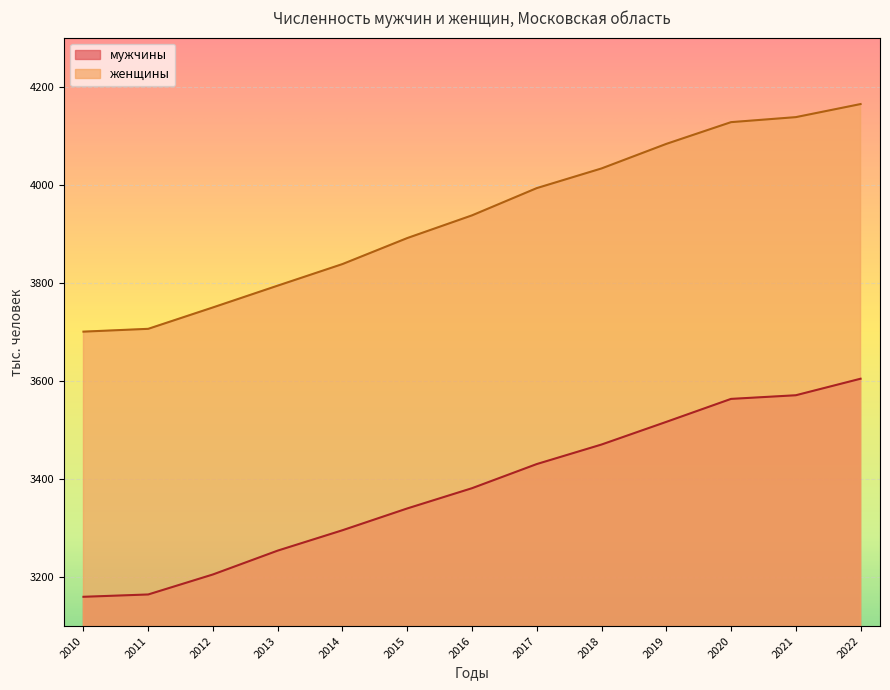

At which label does мужчины reach its minimum?

2010